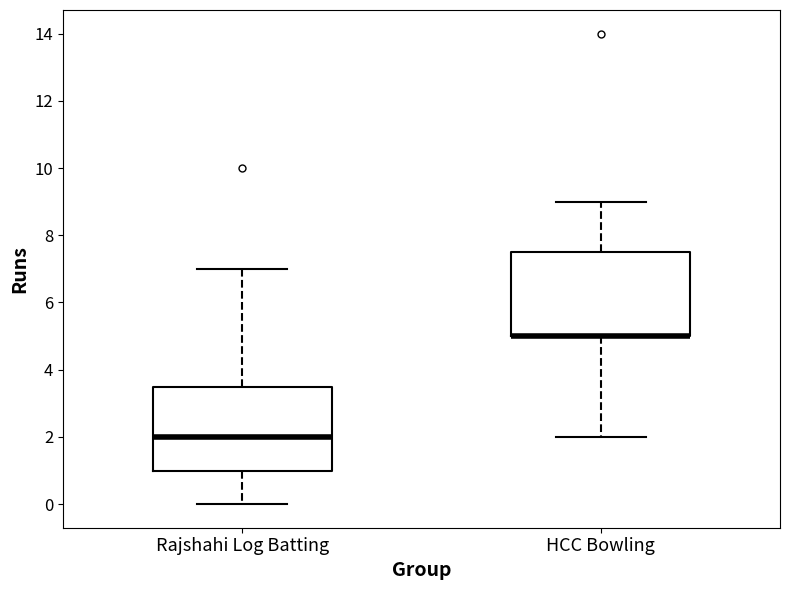

Reading left to right, read every box against the y-axis: the position of its median line, the range the box covers, and the ends of its whiskers. The values are not printed on the chart, so give them approximately, as read against the axis.

Rajshahi Log Batting: median 2.0, box 1.0 to 3.6, whiskers 0.0 to 7.0
HCC Bowling: median 5.0 (drawn on the box's lower edge), box 5.0 to 7.6, whiskers 2.0 to 9.0